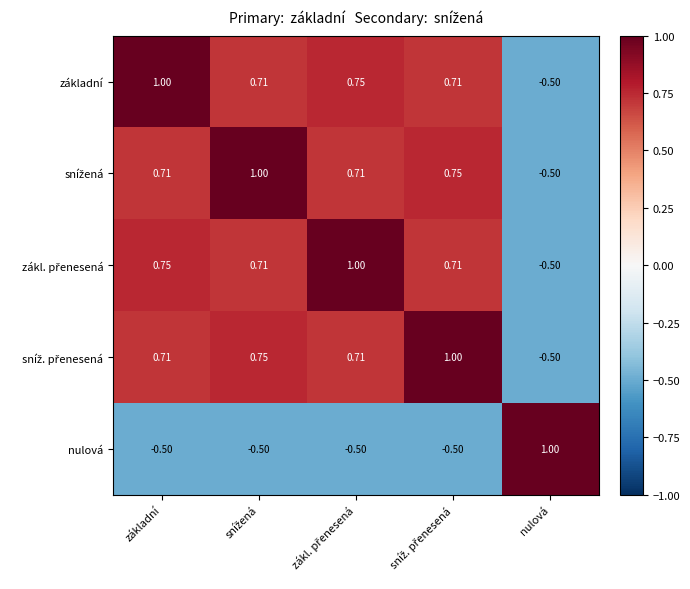

Where is základní nearest to the value 0?

nulová